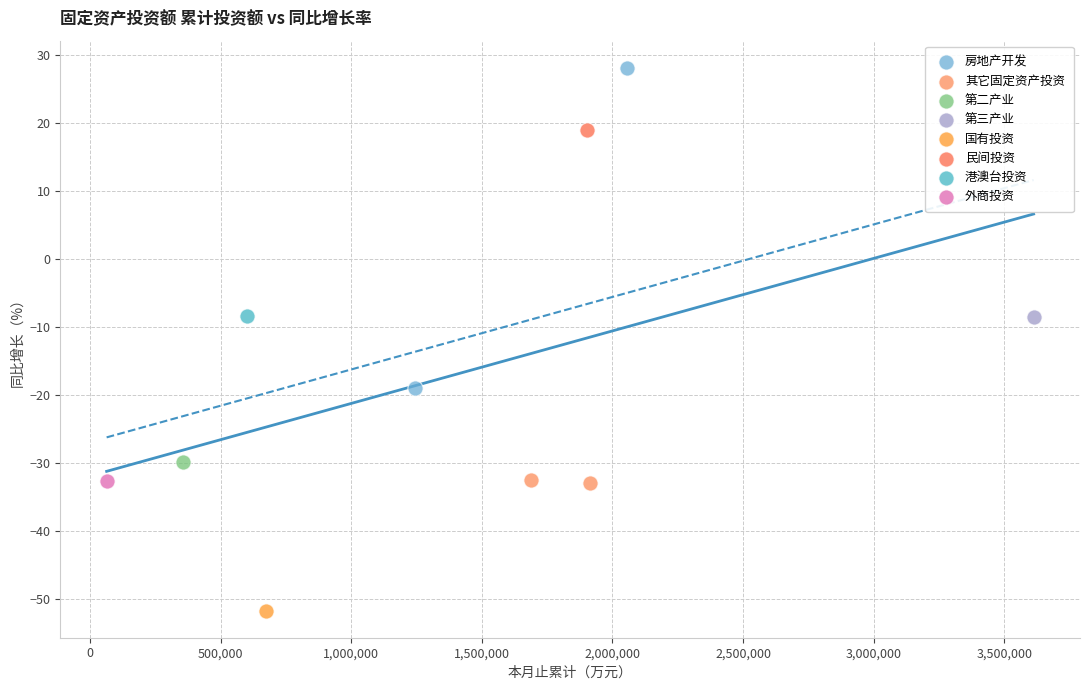

What are all the series names shown in the legend?

房地产开发, 其它固定资产投资, 第二产业, 第三产业, 国有投资, 民间投资, 港澳台投资, 外商投资